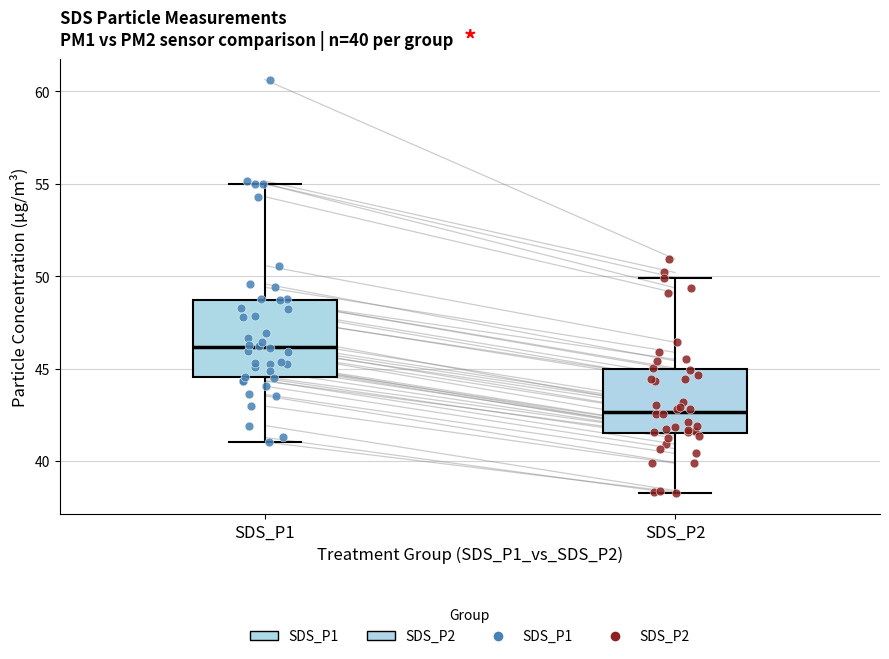

Where does the upper whisker of the box for SDS_P1 end on the y-axis? The values are not printed on the chart, so give them approximately, as read against the axis.

55.0